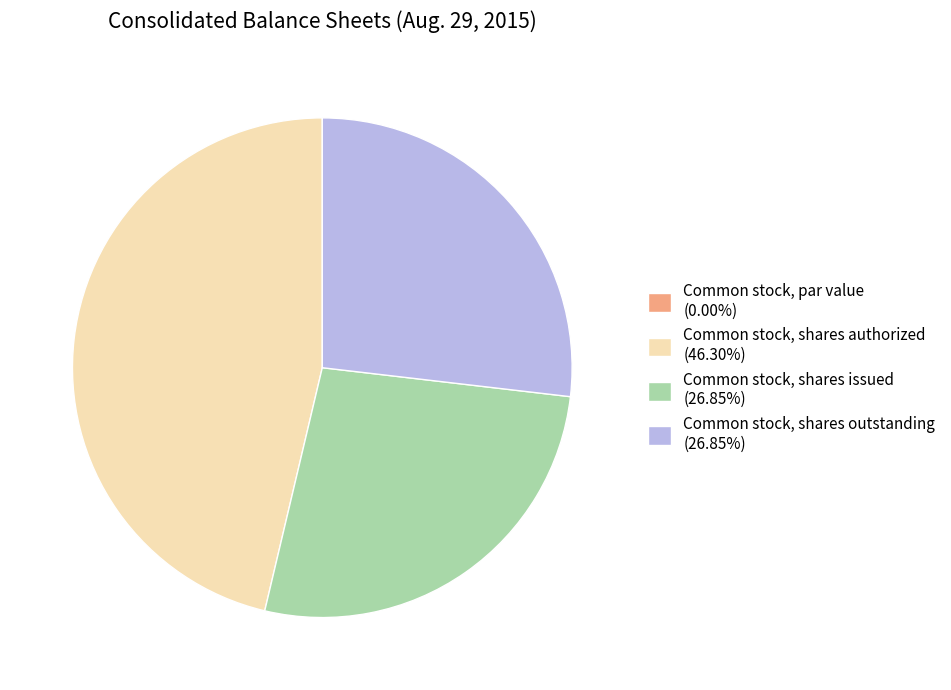

What is the largest slice in the pie chart?

Common stock, shares authorized